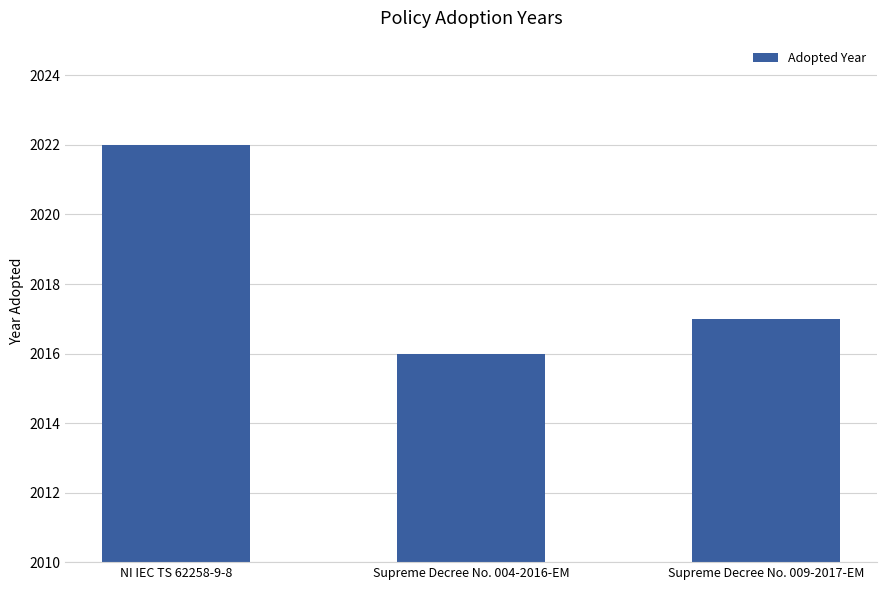

How many values are between 2016 and 2022?

3